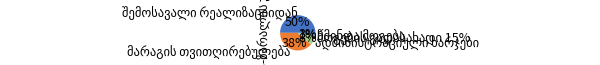

To the nearest percent, what percentage of the pie is მოგების გადასახადი 15%?

1%